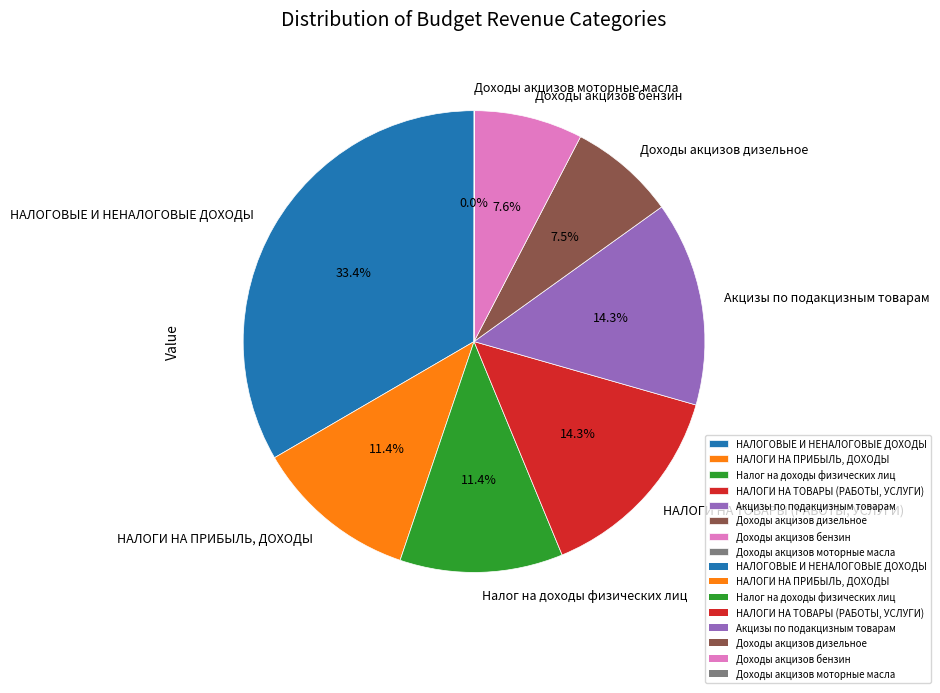

Approximately how many times larger is the value at НАЛОГИ НА ТОВАРЫ (РАБОТЫ, УСЛУГИ) compared to НАЛОГОВЫЕ И НЕНАЛОГОВЫЕ ДОХОДЫ?

0.4